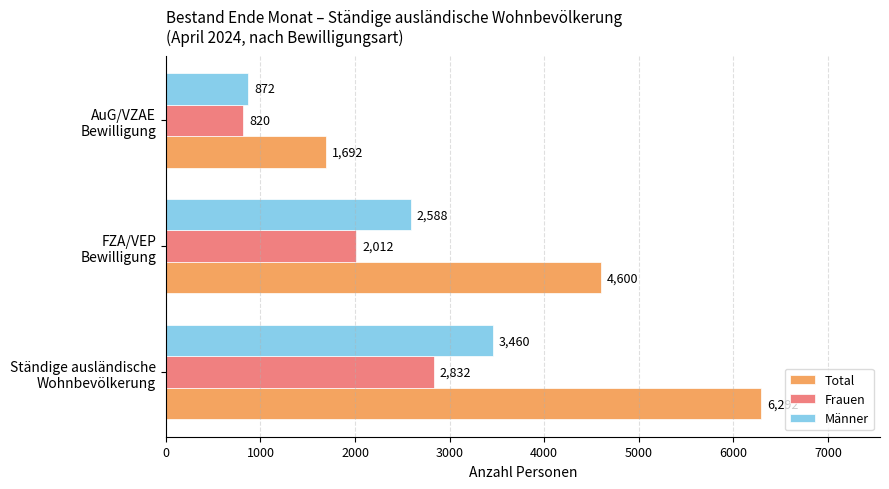

Rank the series by their maximum value, from highest to lowest.

Total, Männer, Frauen